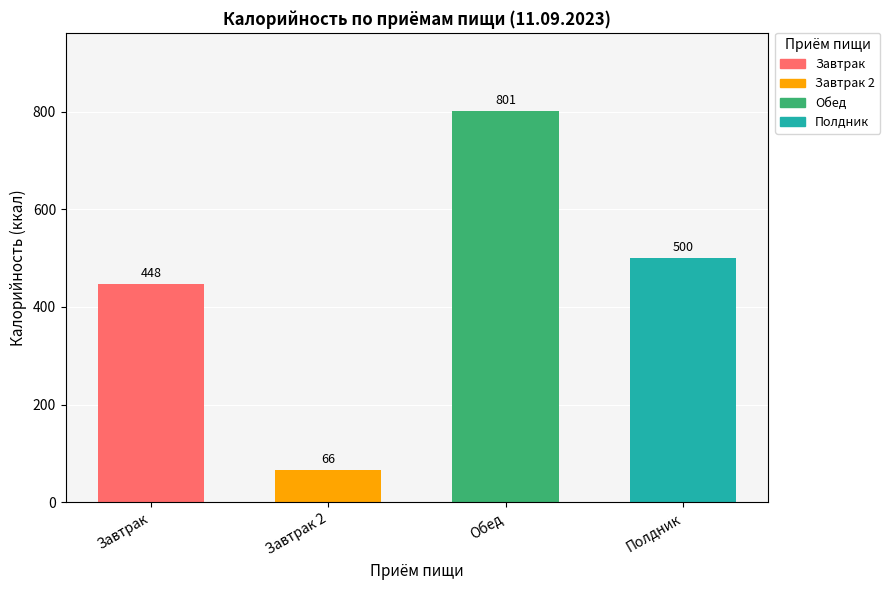

What is the maximum value shown in the chart?

801